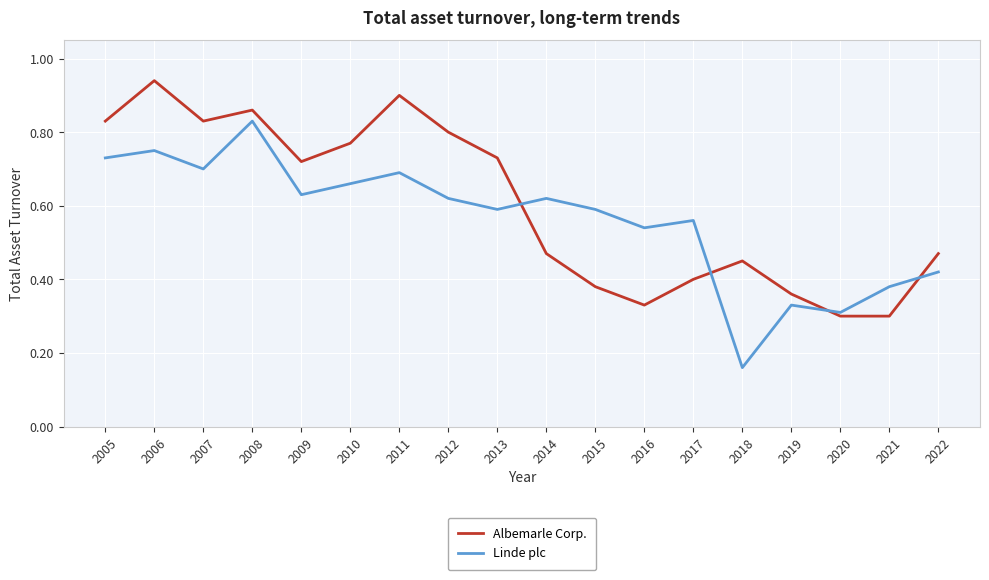

Which category has the lowest value in the Linde plc series?

2018